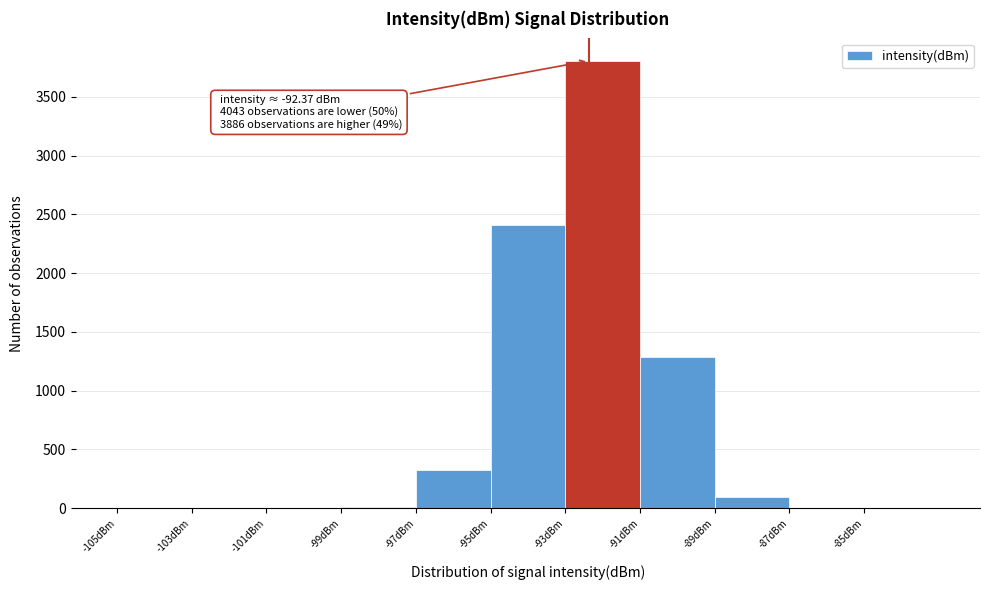

Which range on the x-axis has the tallest bar?

-93 to -91